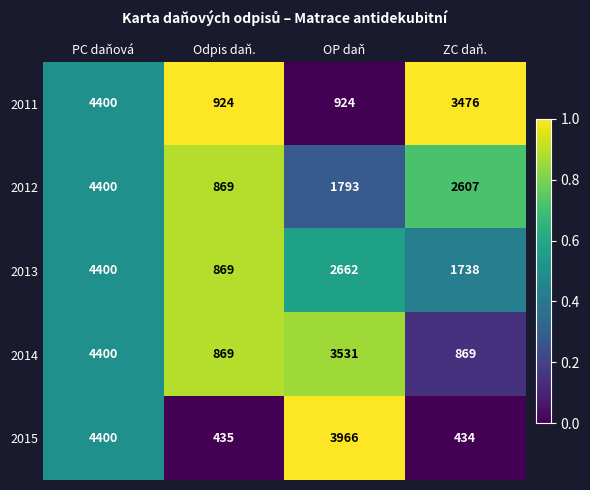

Which category has the highest value in the 2013 series?

PC daňová